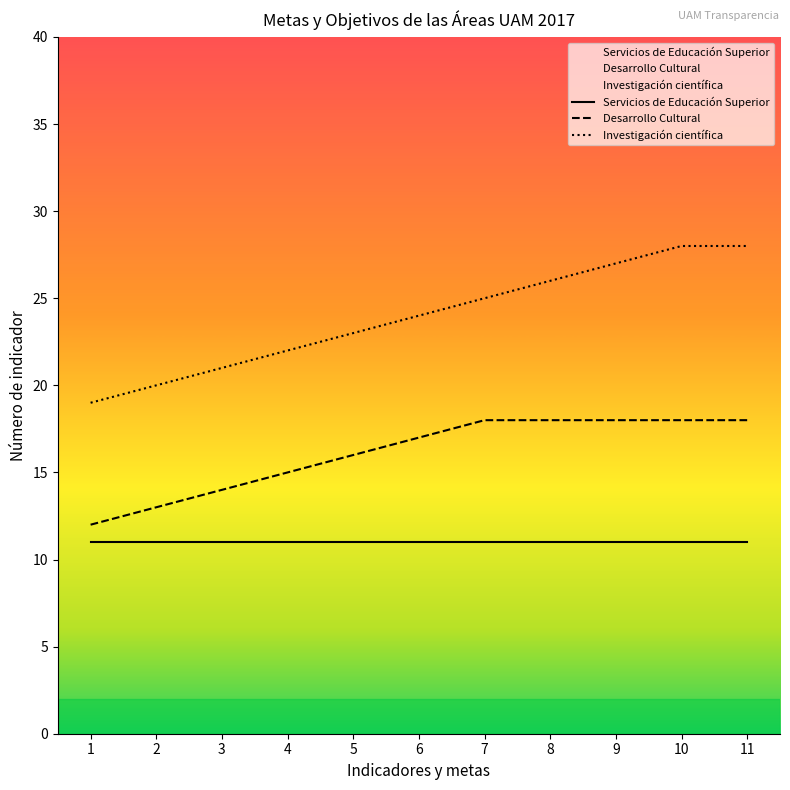

True or false: Desarrollo Cultural has a value of 10 at 4.

False